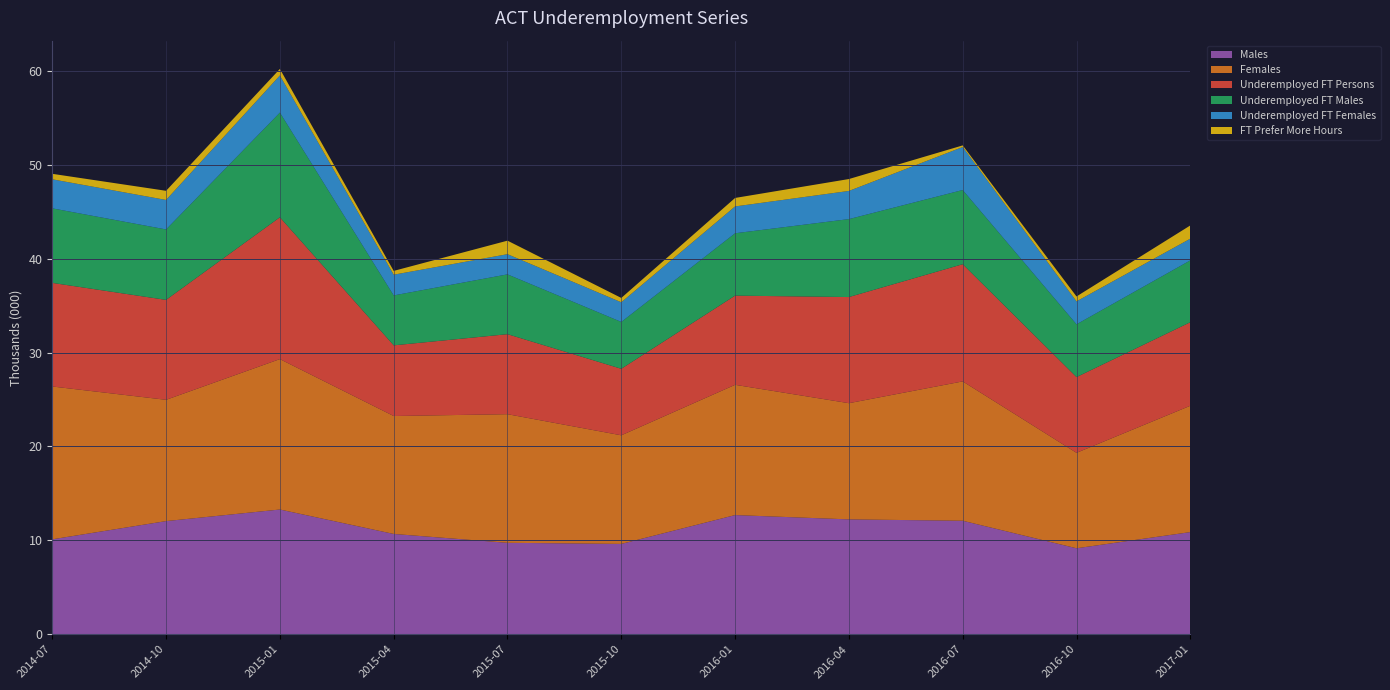

Reading left to right, transcribe all the data shown in this chart.

Males: 10.1	12.0	13.3	10.7	9.7	9.6	12.7	12.2	12.1	9.2	10.9
Females: 16.3	12.9	16.0	12.6	13.7	11.6	13.9	12.4	14.8	10.2	13.5
Underemployed FT Persons: 11.0	10.6	15.1	7.5	8.5	7.1	9.5	11.3	12.5	8.1	8.9
Underemployed FT Males: 7.9	7.5	11.2	5.3	6.4	5.0	6.6	8.3	7.9	5.6	6.6
Underemployed FT Females: 3.1	3.1	4.0	2.2	2.1	2.1	2.9	3.0	4.6	2.4	2.3
FT Prefer More Hours: 0.6	1.0	0.7	0.4	1.4	0.5	0.9	1.3	0.2	0.5	1.4